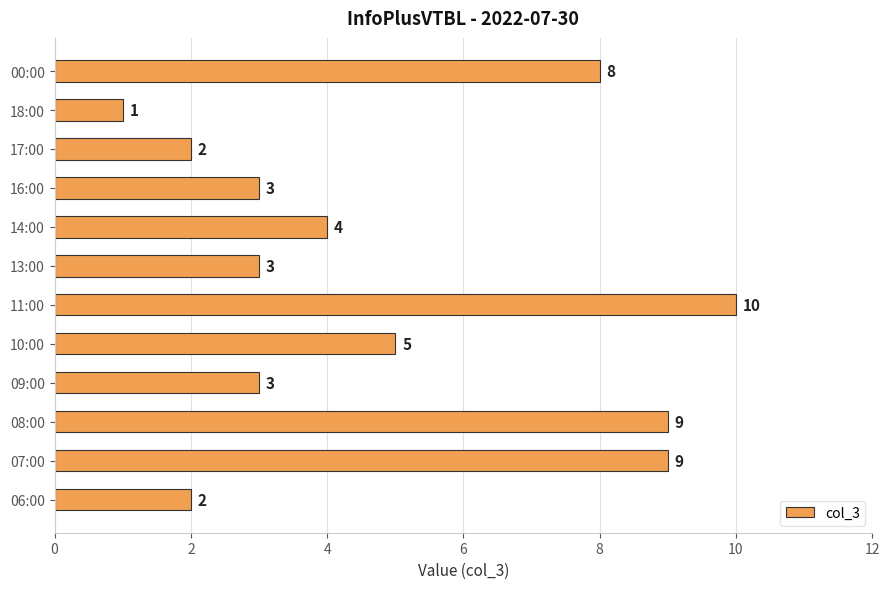

What is the average value?

5